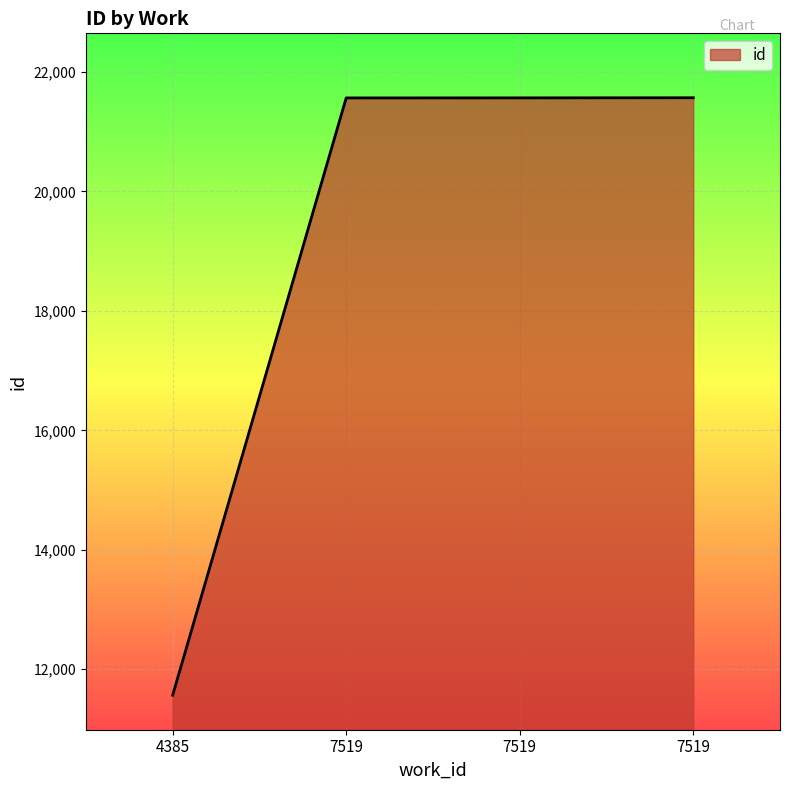

What is the smallest value displayed?

11566